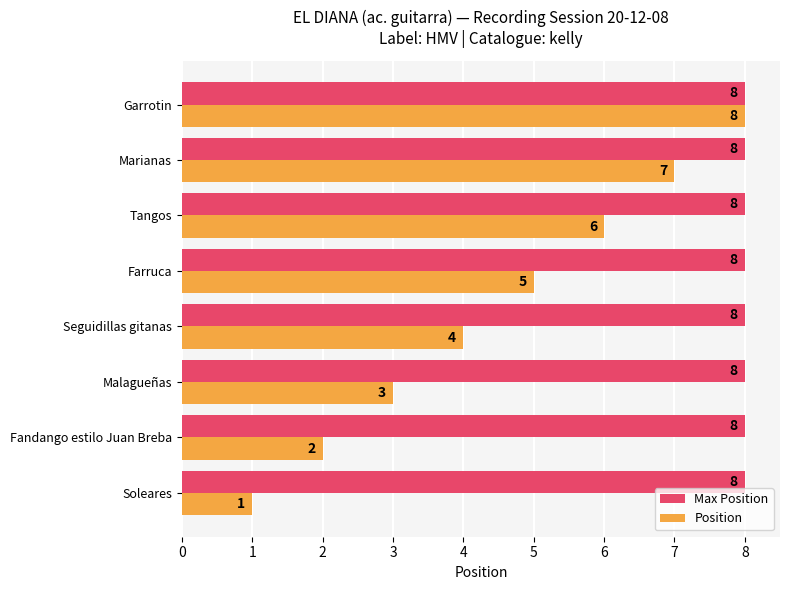

What is the smallest value displayed?

1